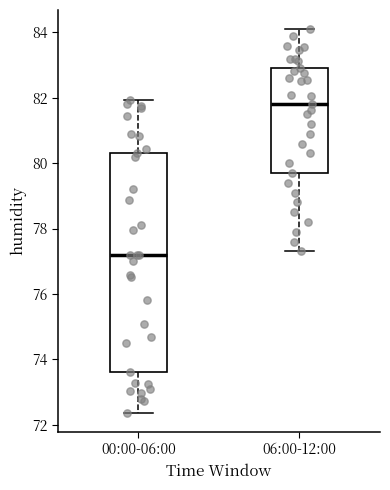

Reading left to right, transcribe this box plot: for each box, give where its median line is, the range the box spans, and where its two whiskers end, as read against the y-axis. The values are not printed on the chart, so give them approximately, as read against the axis.

00:00-06:00: median 77.2, box 73.6 to 80.4, whiskers 72.4 to 82.0
06:00-12:00: median 81.8, box 79.8 to 83.0, whiskers 77.4 to 84.2